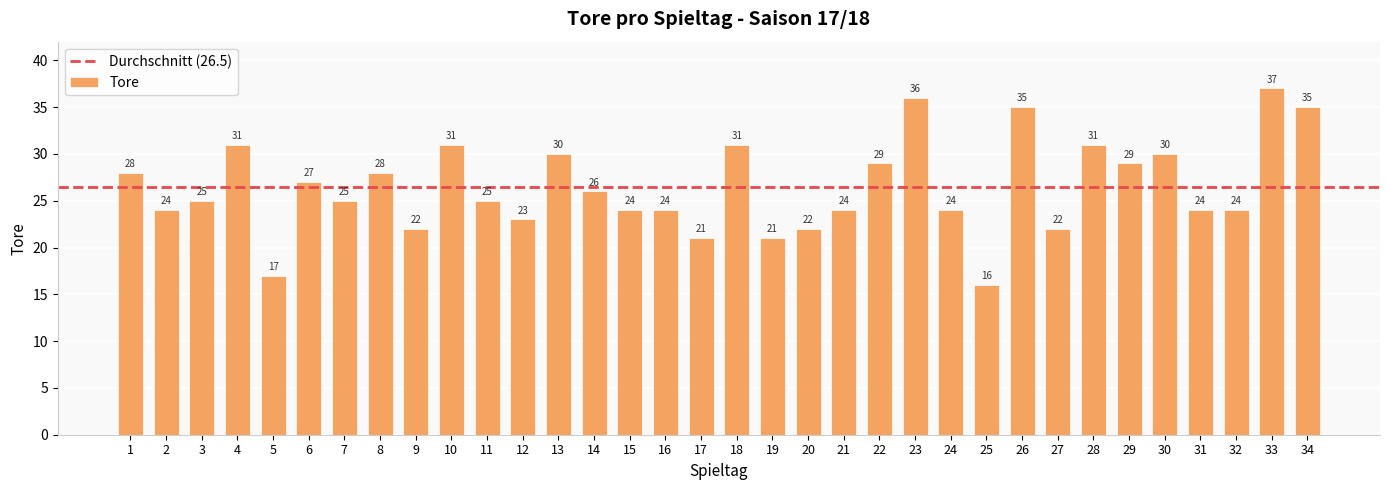

What is the difference between the maximum and second lowest values?

20